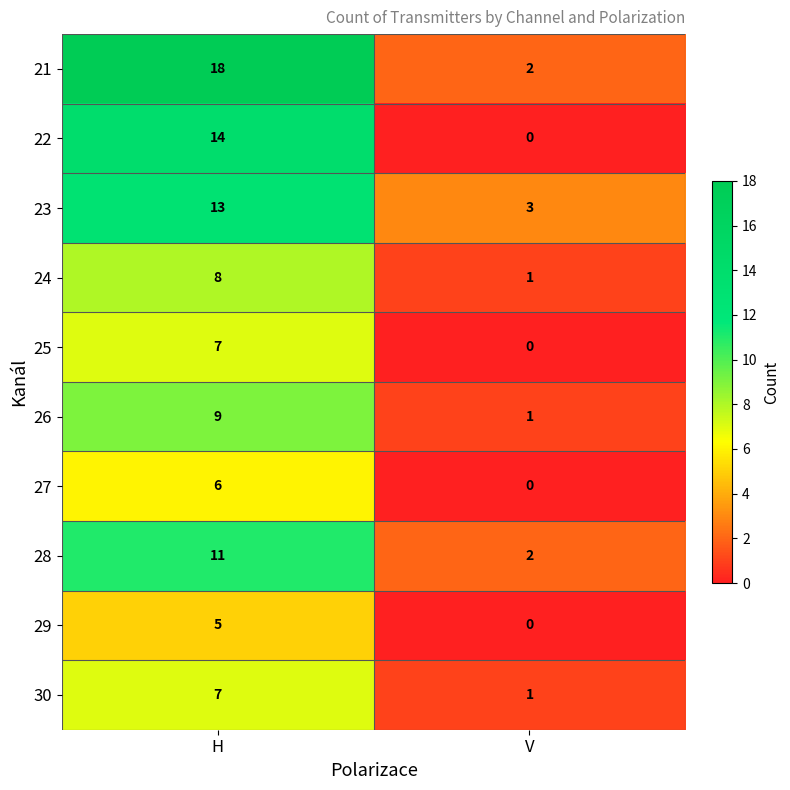

Rank the categories by 27 value from lowest to highest.

V, H